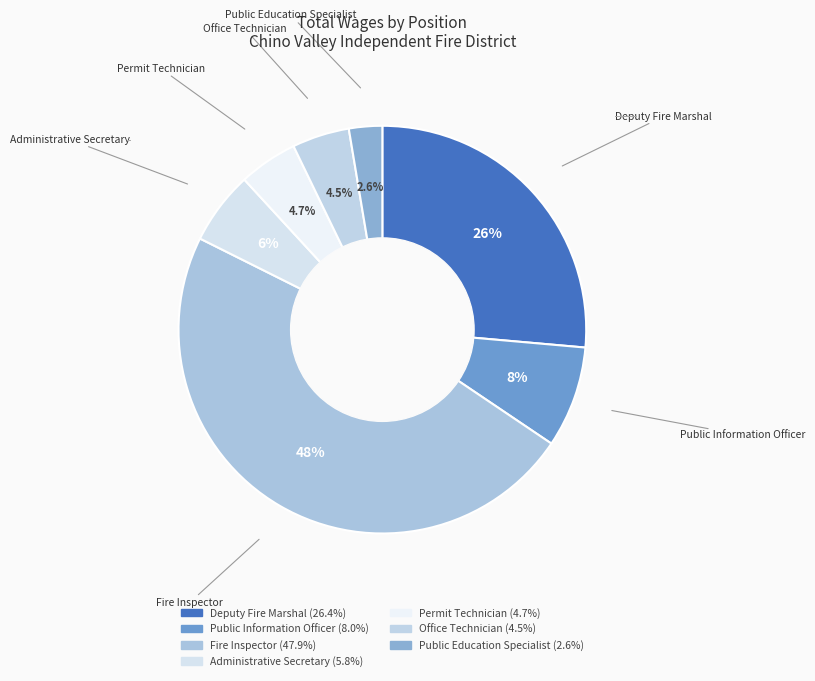

What is the ratio of the value at Permit Technician to the value at Office Technician?

1.0